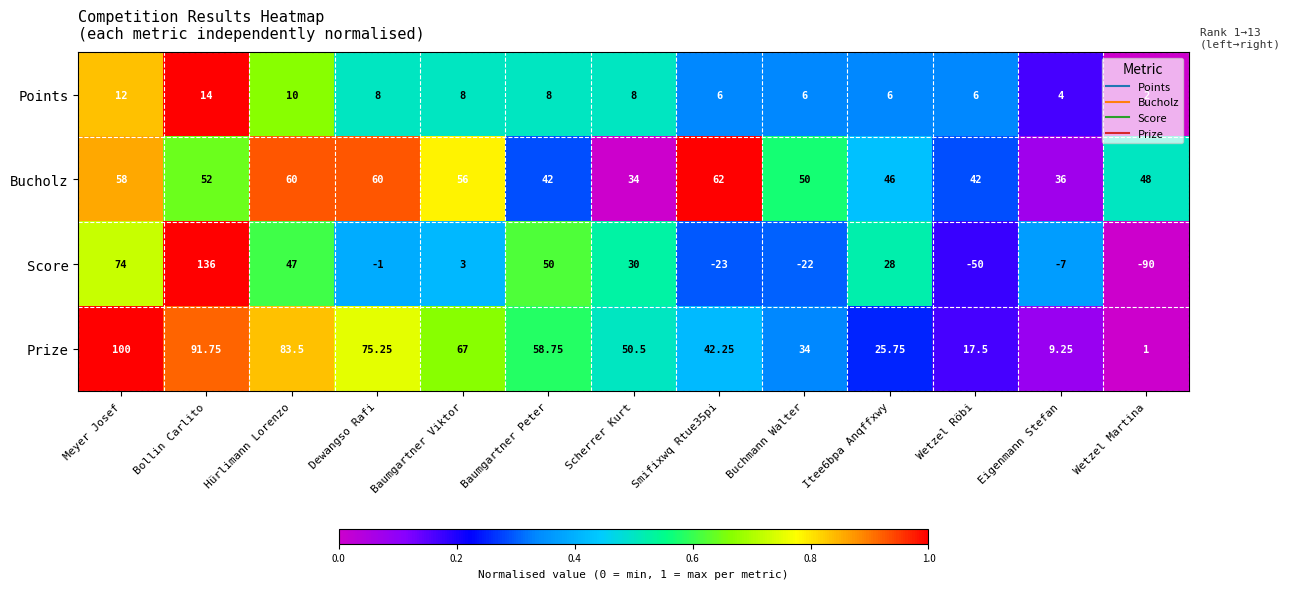

Which series has the largest range (max minus min)?

Score